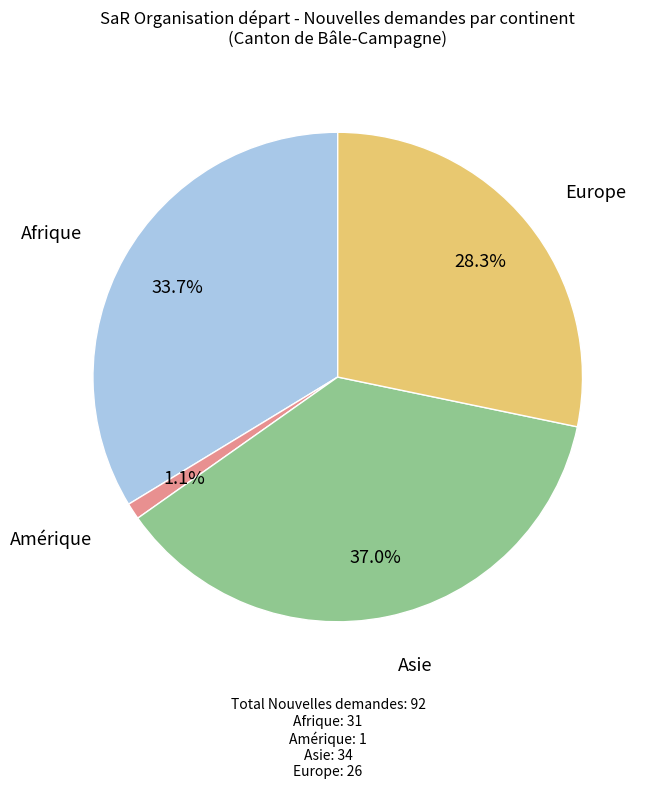

What is the largest slice in the pie chart?

Asie